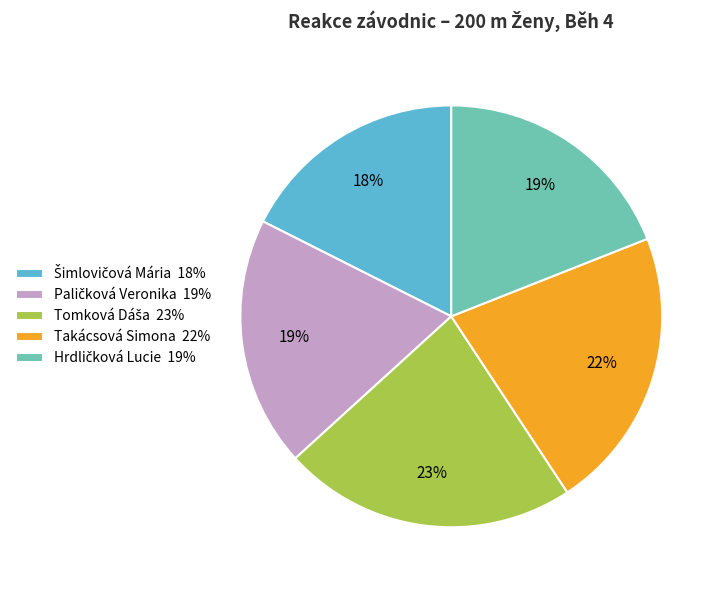

To the nearest percent, what is the difference between the largest and smallest slice percentages?

5%